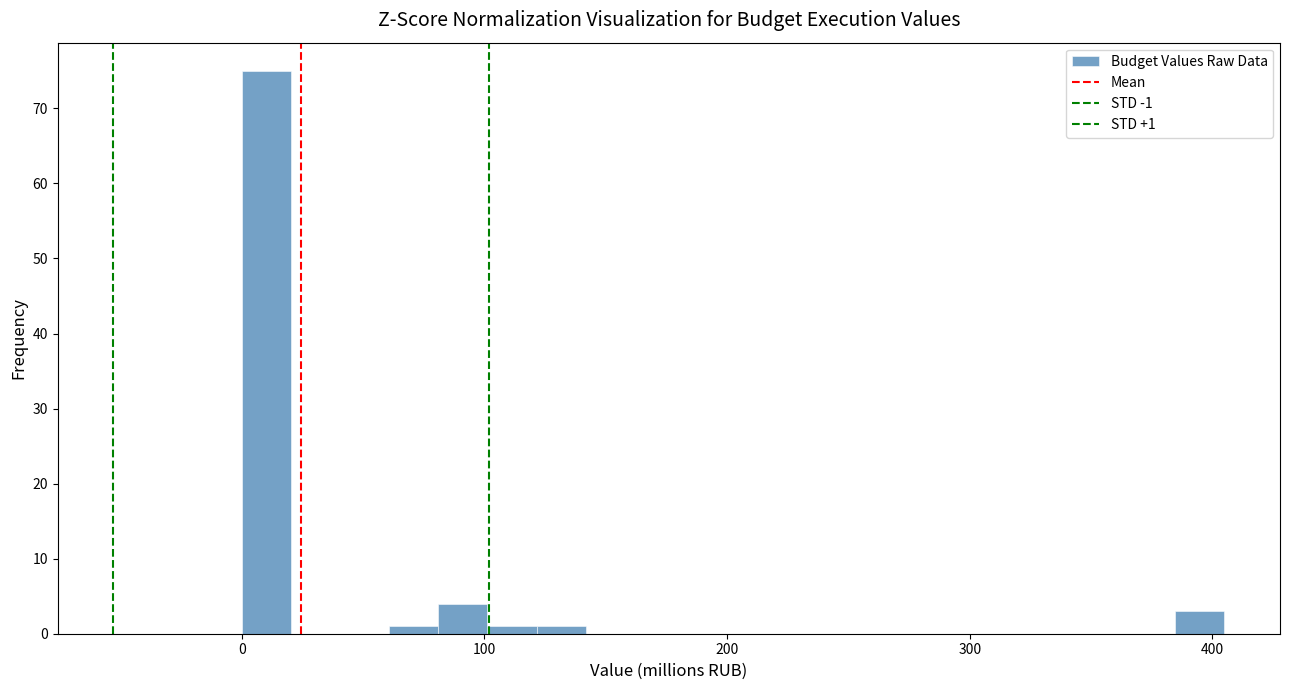

Around what value on the x-axis is the tallest bar? Give the approximate position of its centre, as read against the axis.

10